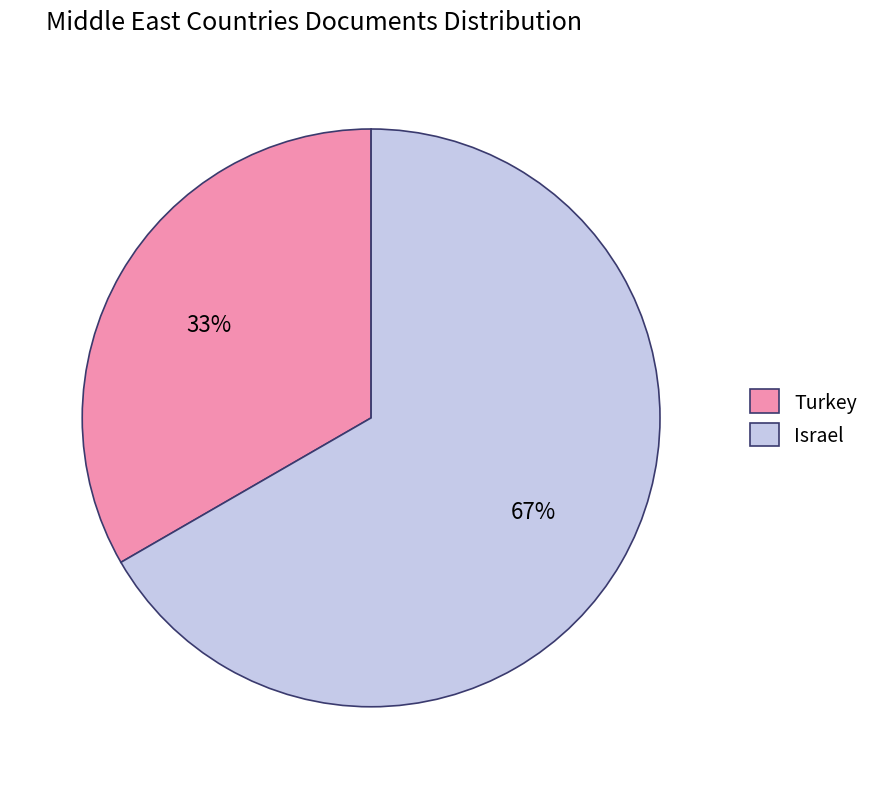

To the nearest percent, what portion does Turkey represent?

33%